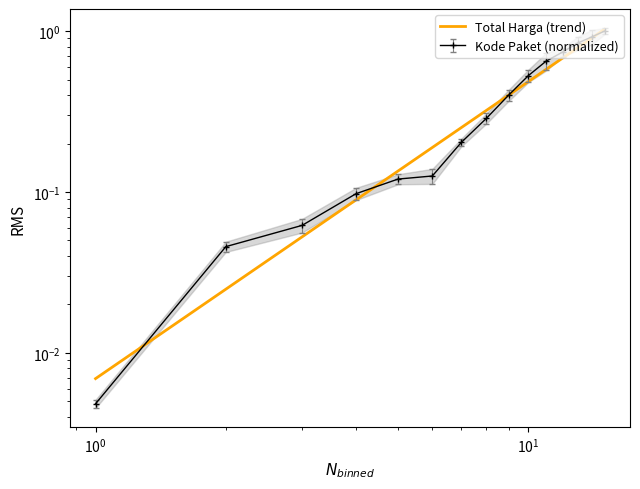

What is the difference between the second highest and second lowest values?

0.9